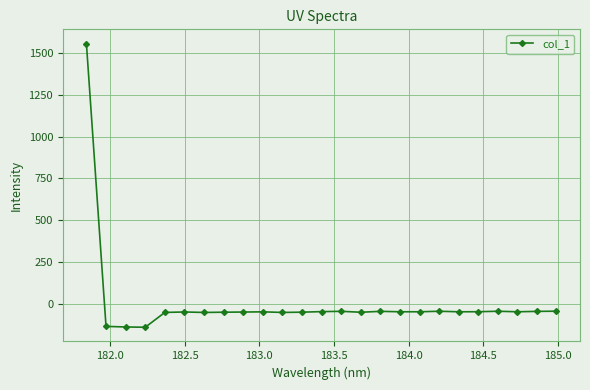

What is the value of the 3rd point from the left?

-138.6